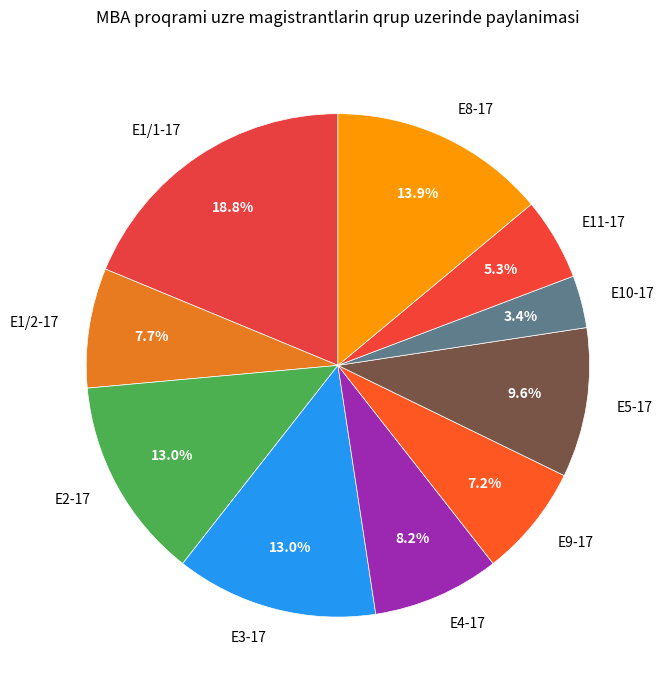

True or false: E2-17 accounts for 13% of the total.

True